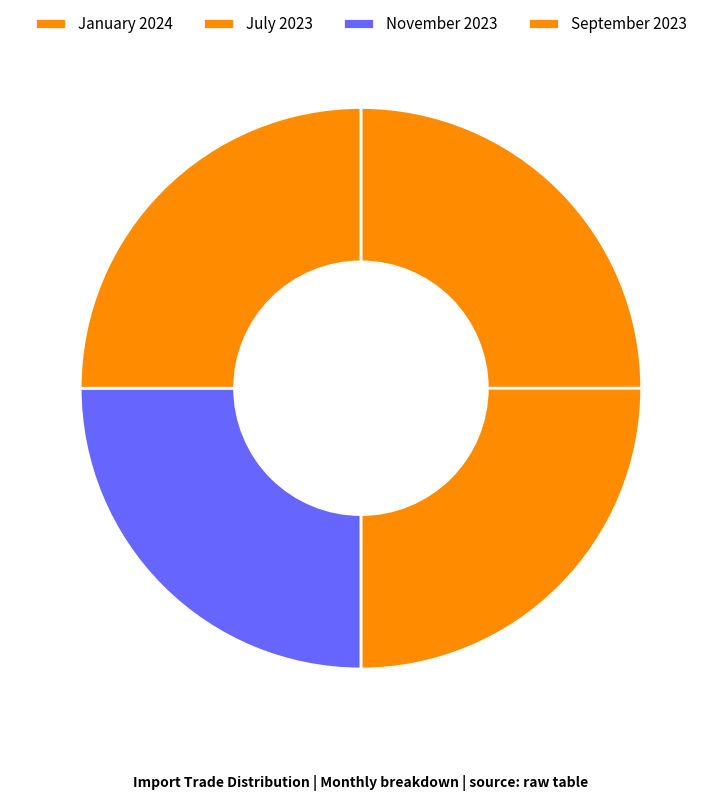

Rank the categories by value from lowest to highest.

July, November, September, January